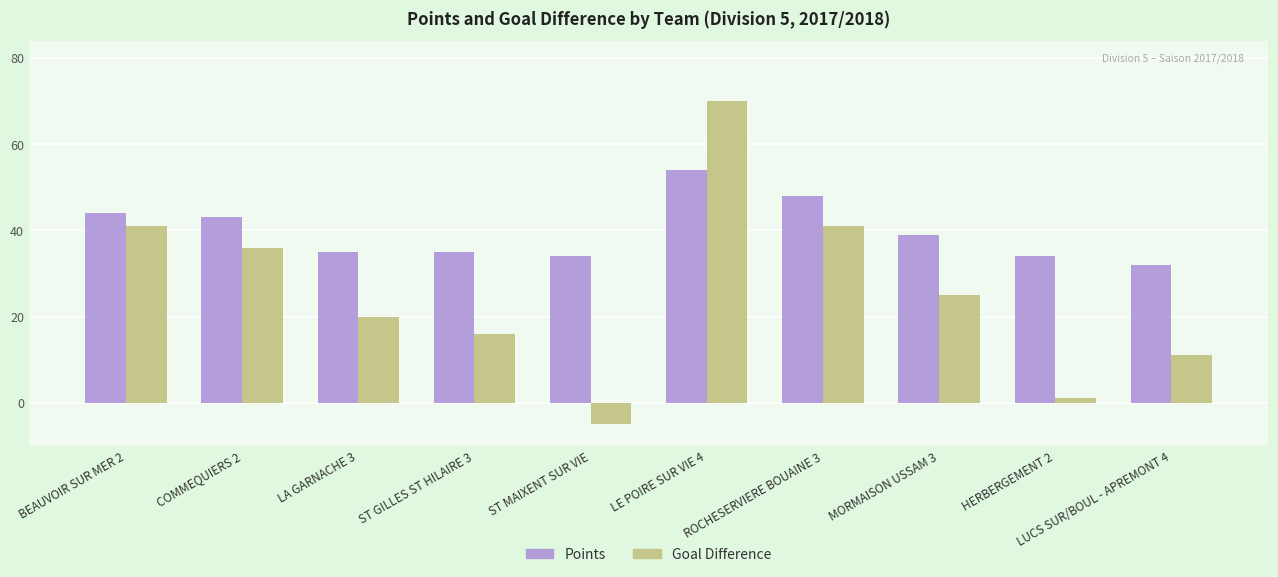

The Goal Difference series shows 16 at ST GILLES ST HILAIRE 3. True or false?

True